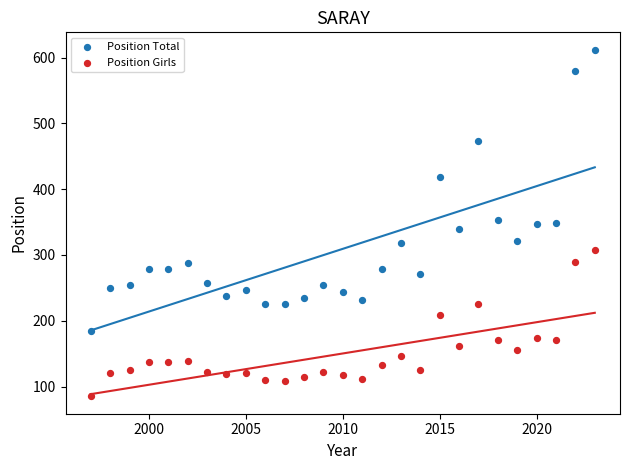

Which series reaches the maximum Y coordinate?

Position Total